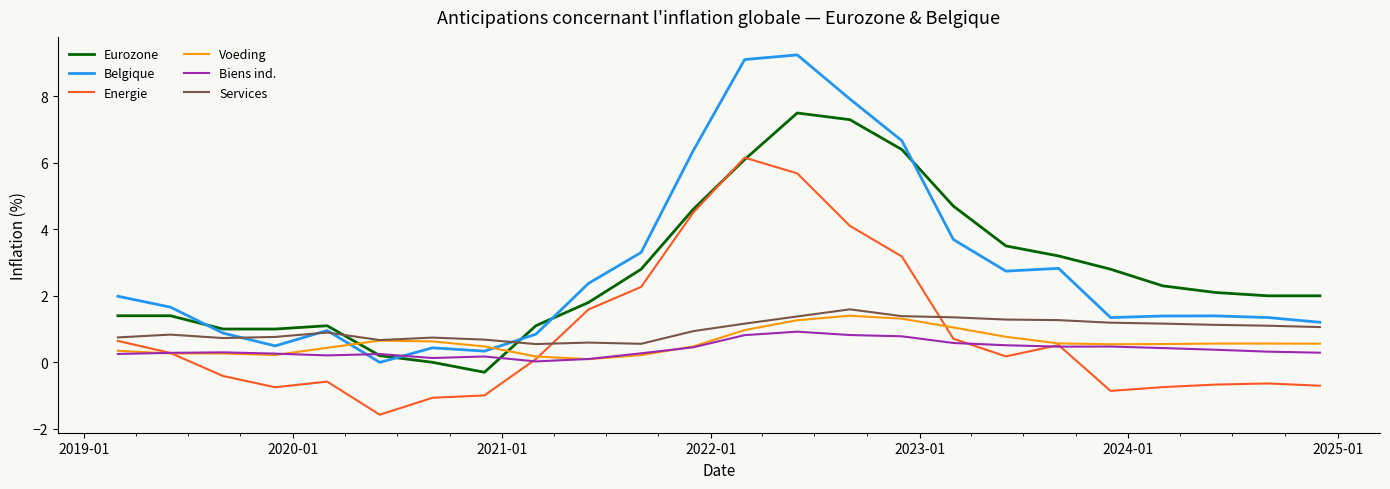

What is the difference between the maximum and second lowest values in the Eurozone series?

7.5